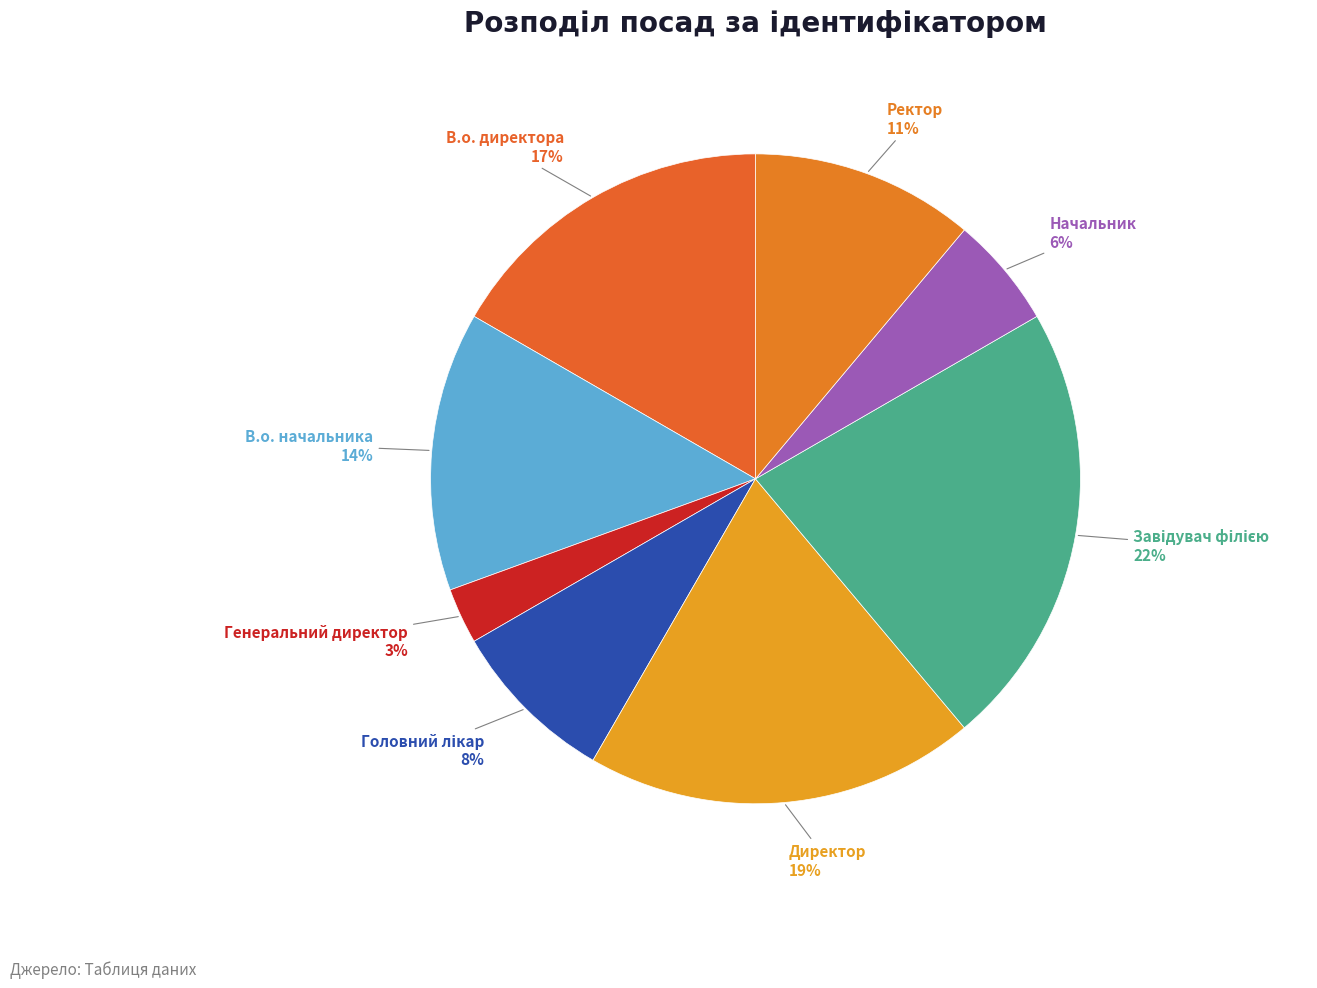

True or false: В.о. начальника accounts for 22% of the total.

False